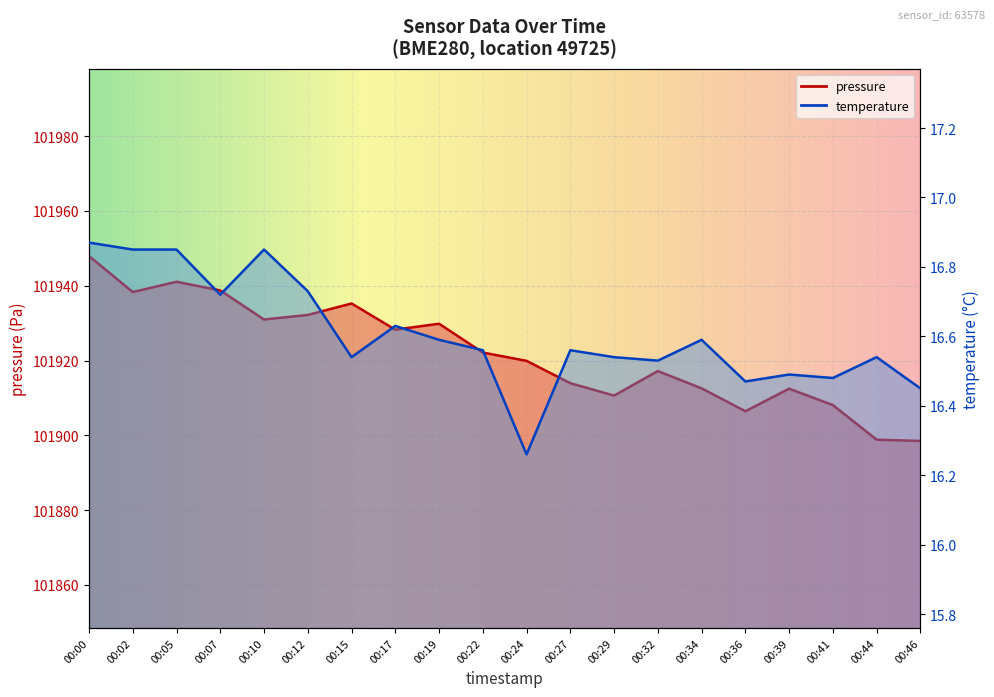

List the series in order of their peak value, highest first.

pressure, temperature